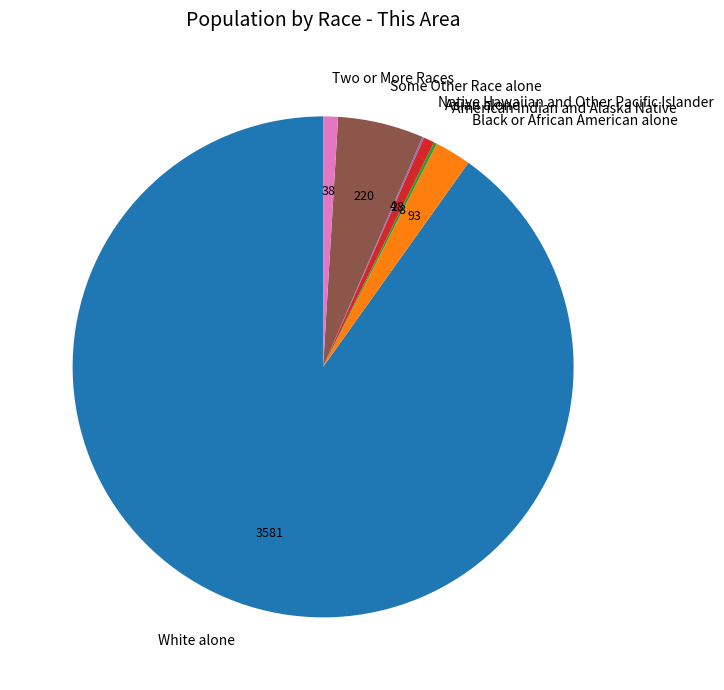

What is the largest slice in the pie chart?

White alone